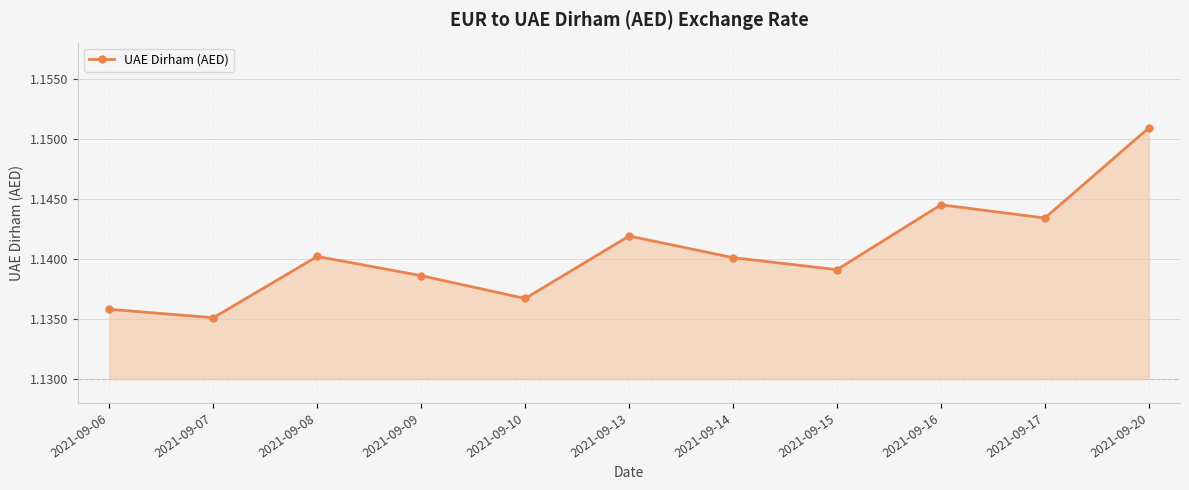

True or false: there are more than 1 points higher than both neighbors.

True